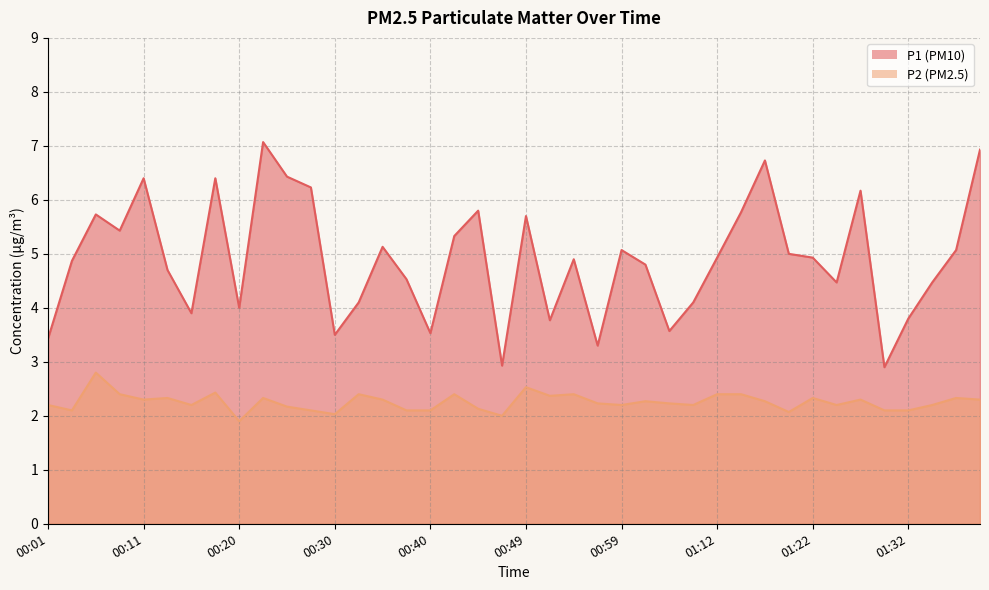

What position from the right is 01:07?

13